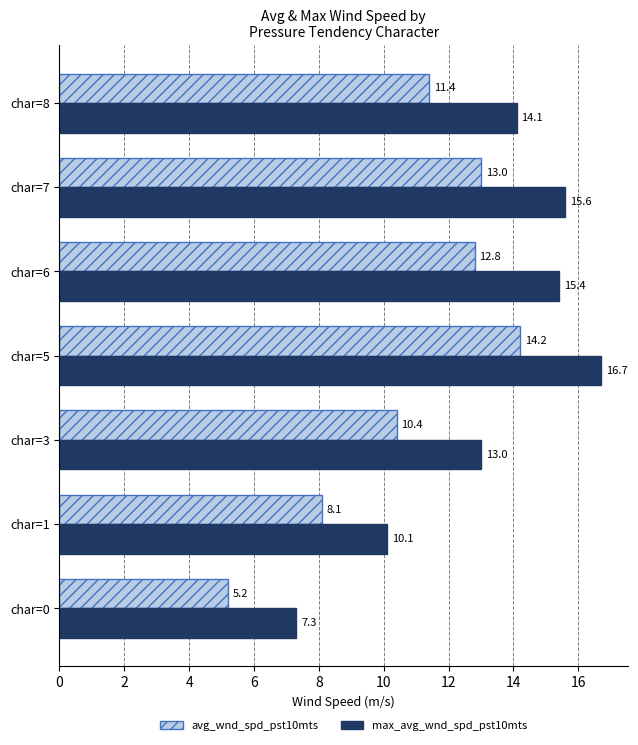

What are all the series names shown in the legend?

avg_wnd_spd_pst10mts, max_avg_wnd_spd_pst10mts